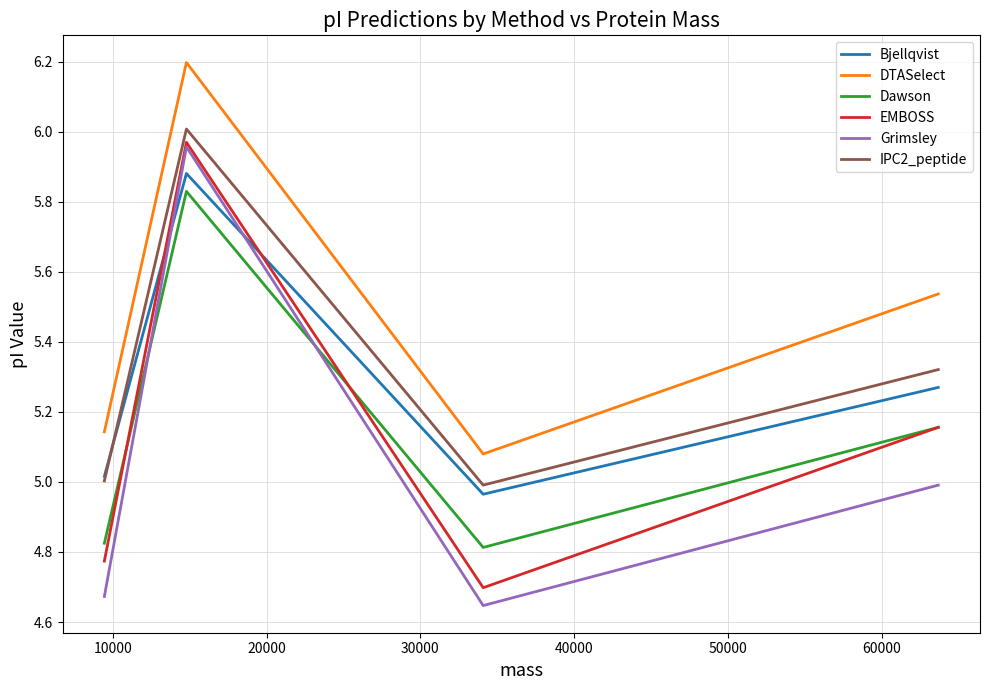

What are all the series names shown in the legend?

Bjellqvist, DTASelect, Dawson, EMBOSS, Grimsley, IPC2_peptide